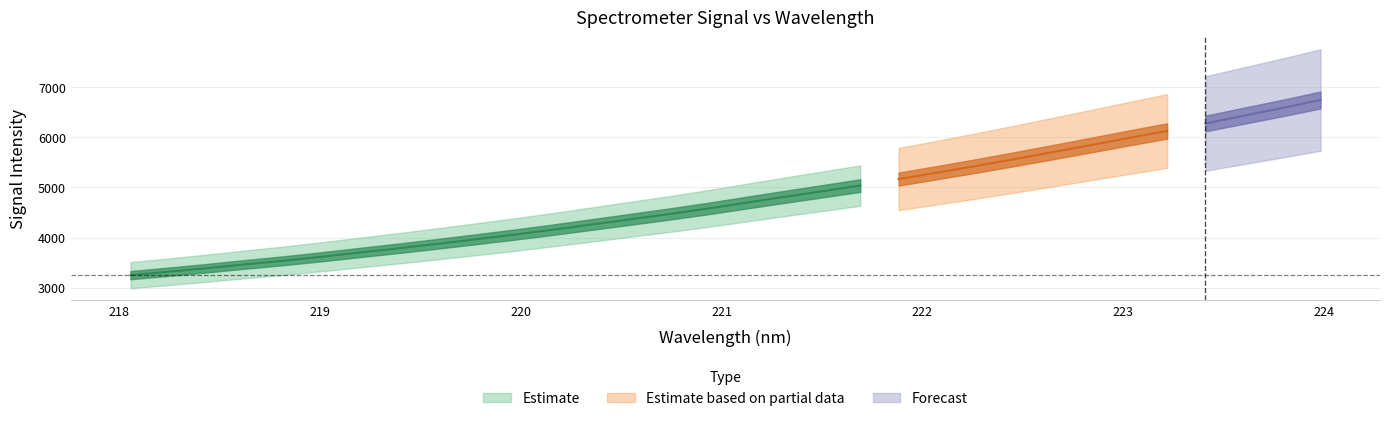

Is it true that x equals 222.3 at 22?

True